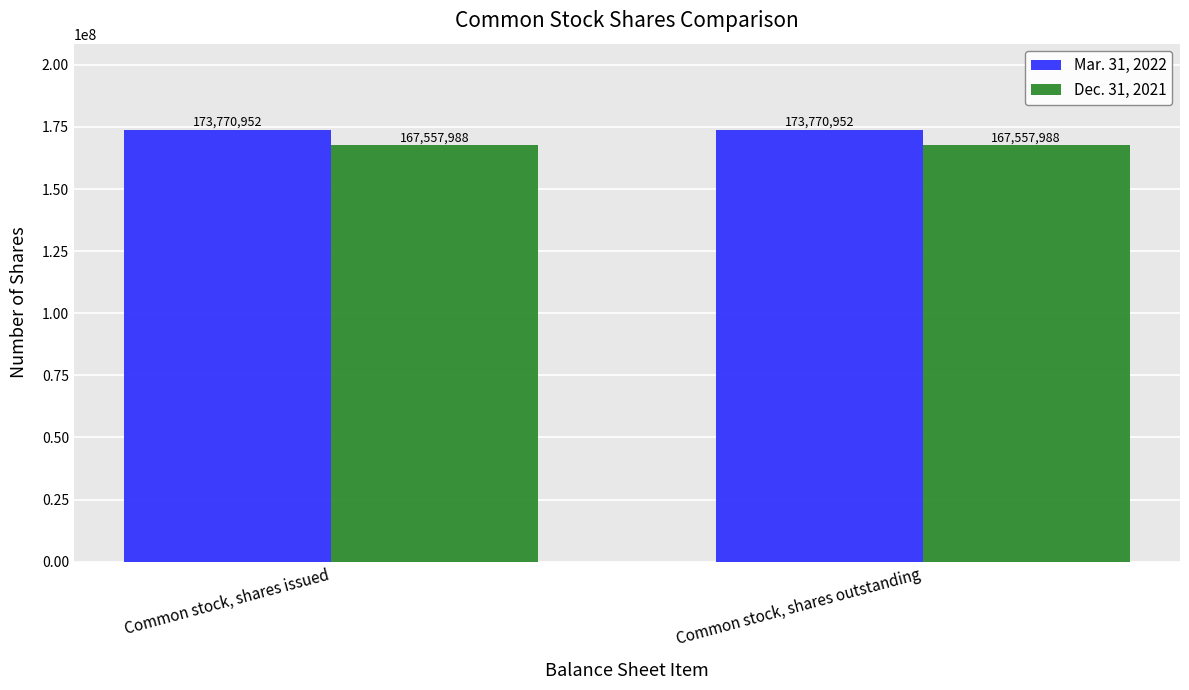

What is the total value across all series at Common stock, shares outstanding?

341328940